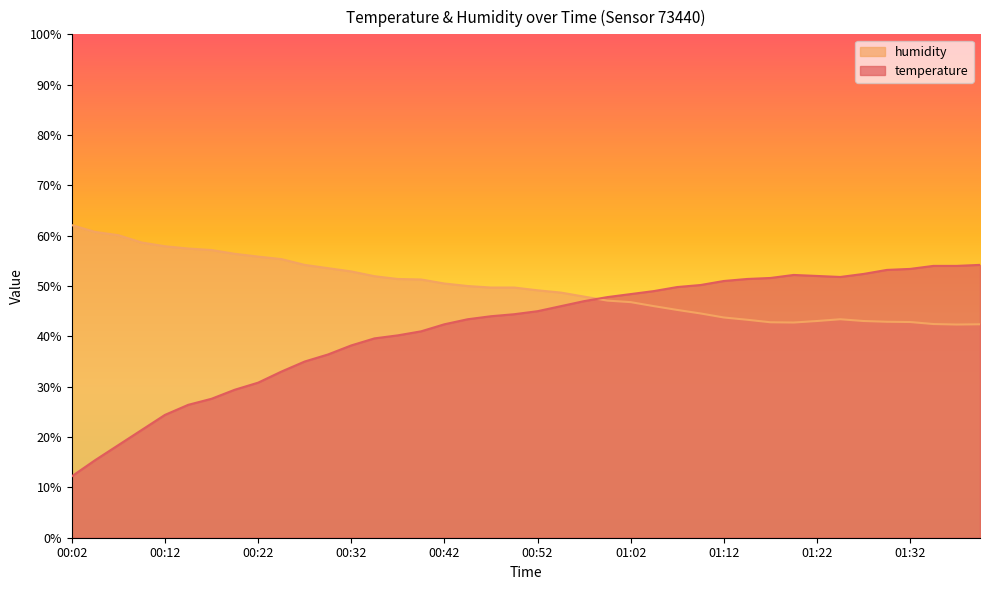

At which label does humidity reach its peak?

00:02